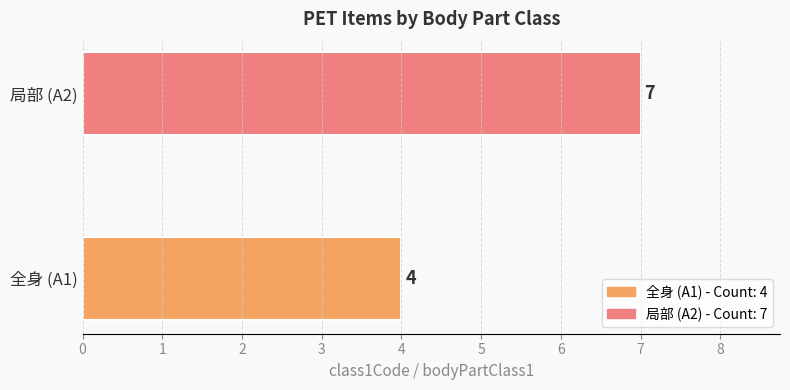

Rank the categories by value from lowest to highest.

全身 (A1), 局部 (A2)